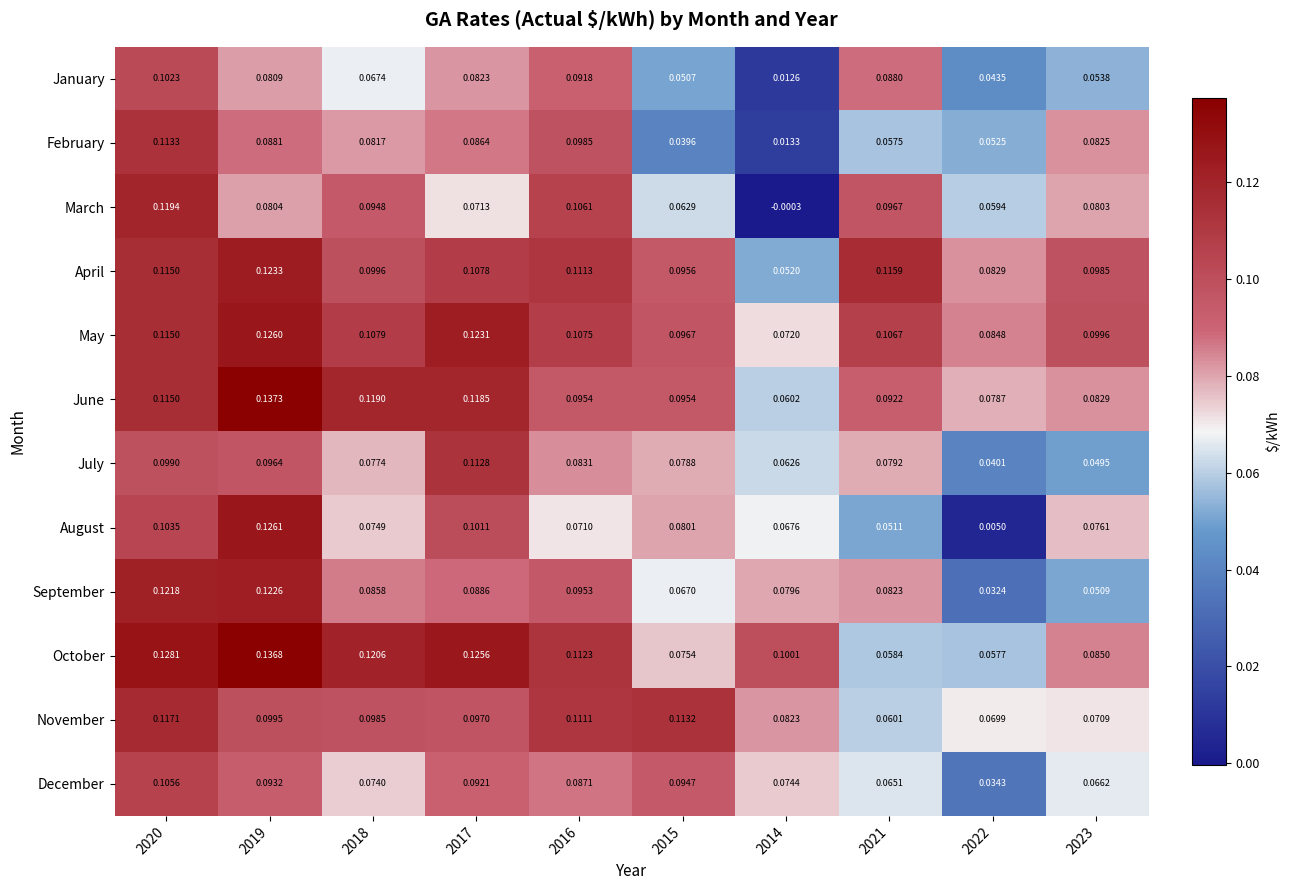

Which series has the largest total across all categories?

May